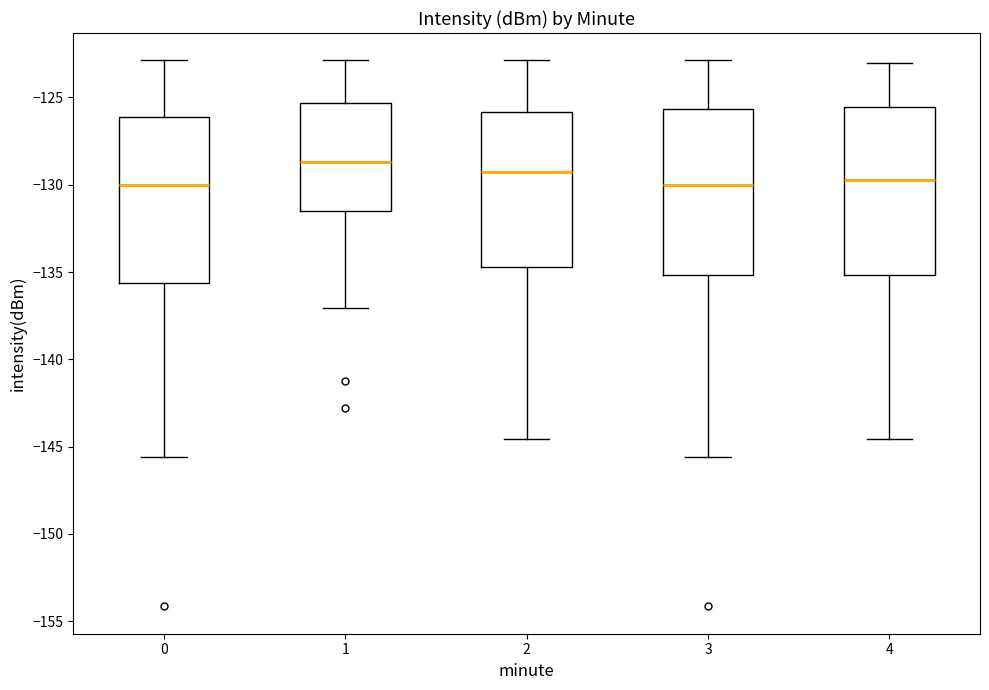

Where is the upper edge of the box at x = 4 on the y-axis? The values are not printed on the chart, so give them approximately, as read against the axis.

-125.5